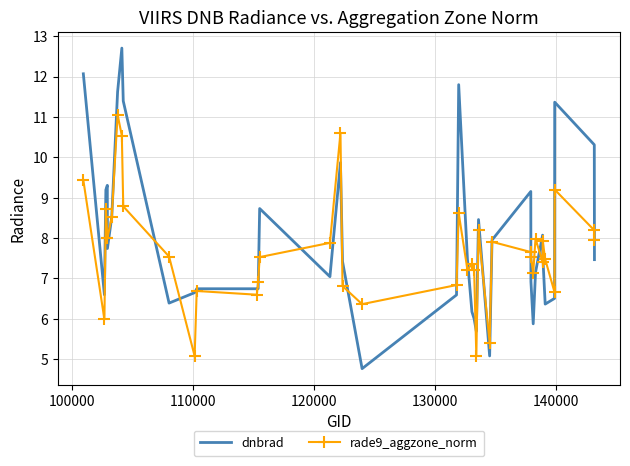

List the series in order of their overall mean, highest first.

dnbrad, rade9_aggzone_norm